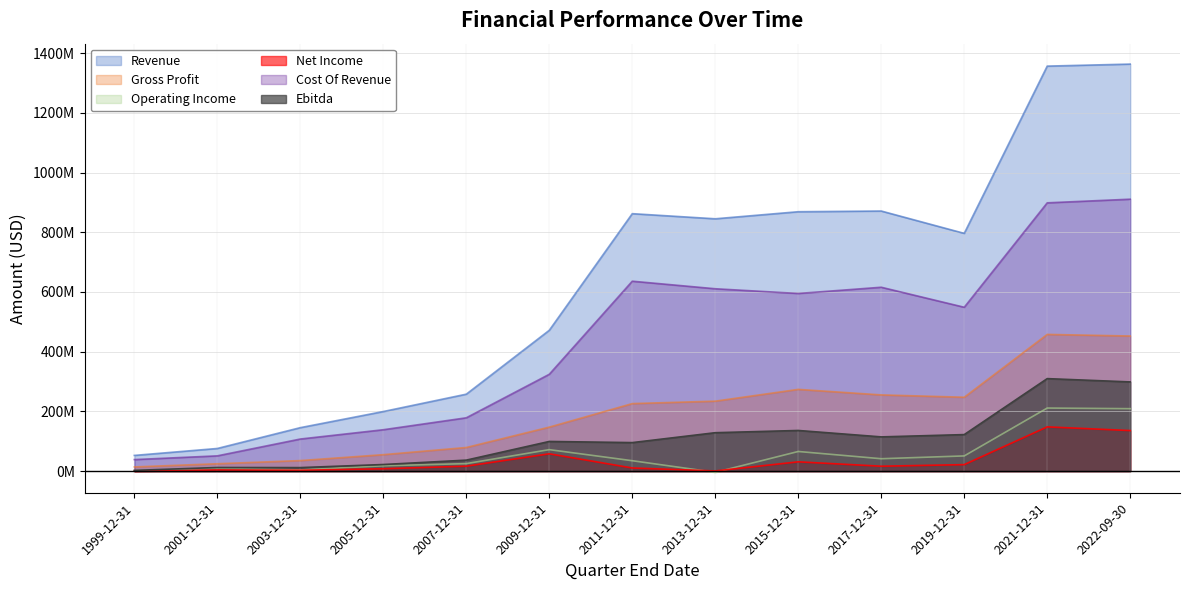

What position from the right is 2005-12-31?

10